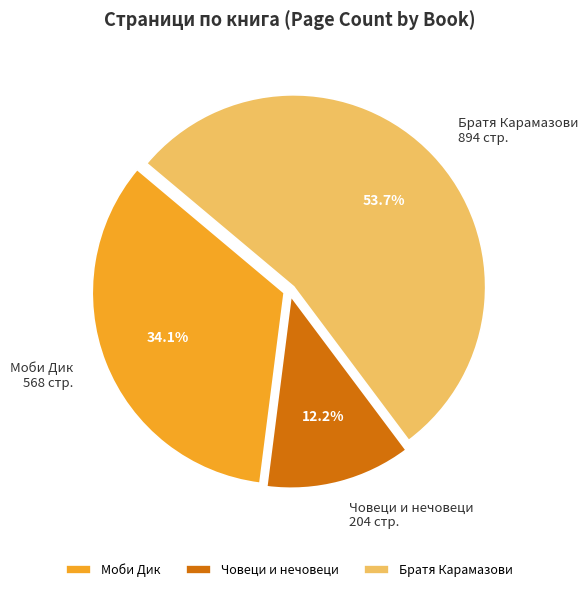

What percentage is NOT represented by Моби Дик?

65.9%